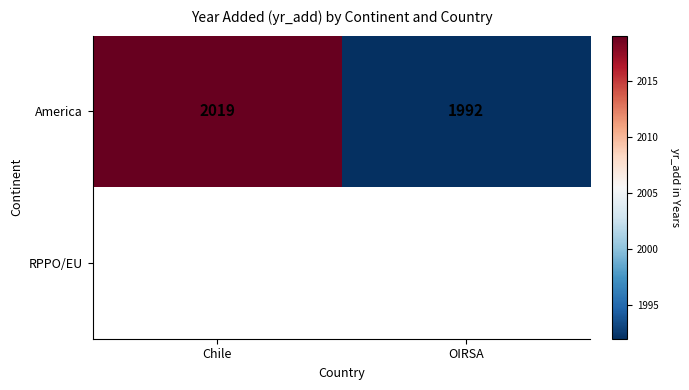

What is the sum of the America values at Chile and OIRSA?

4011